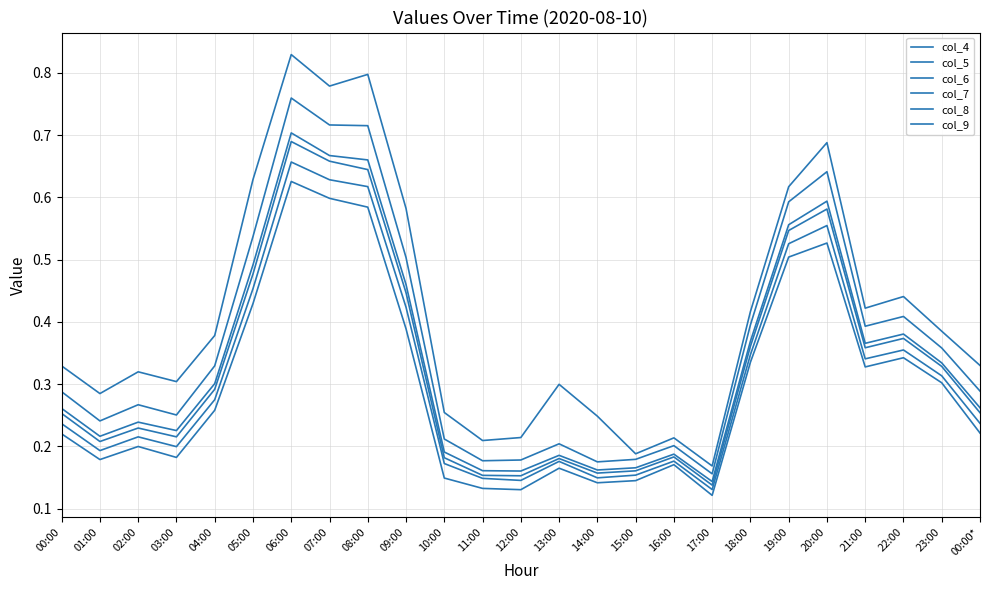

At how many categories does at least one series exceed 0?

25